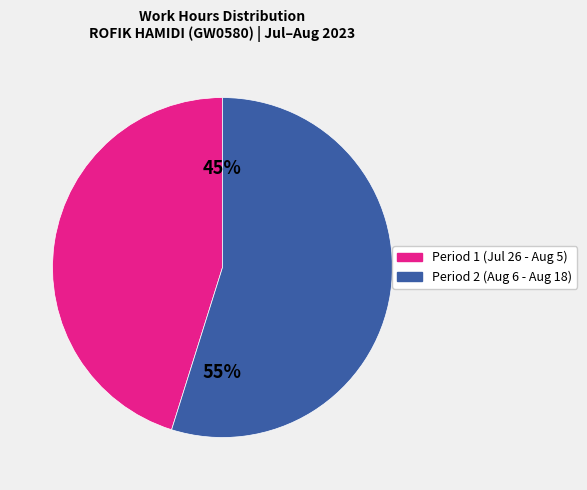

To the nearest percent, what is the average slice percentage?

50%